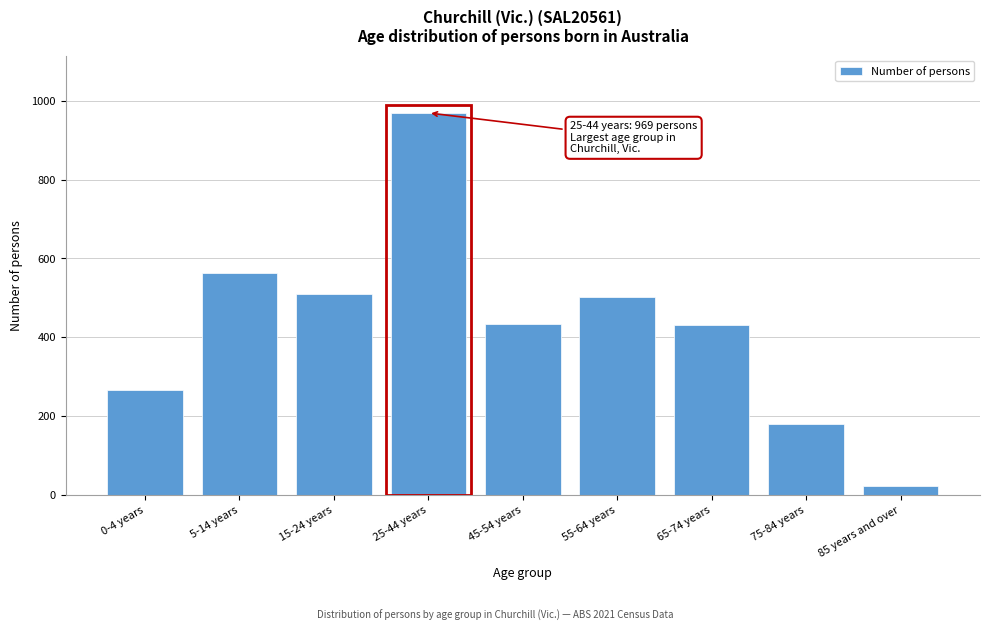

What is the label of the 8th bar from the right?

5-14 years